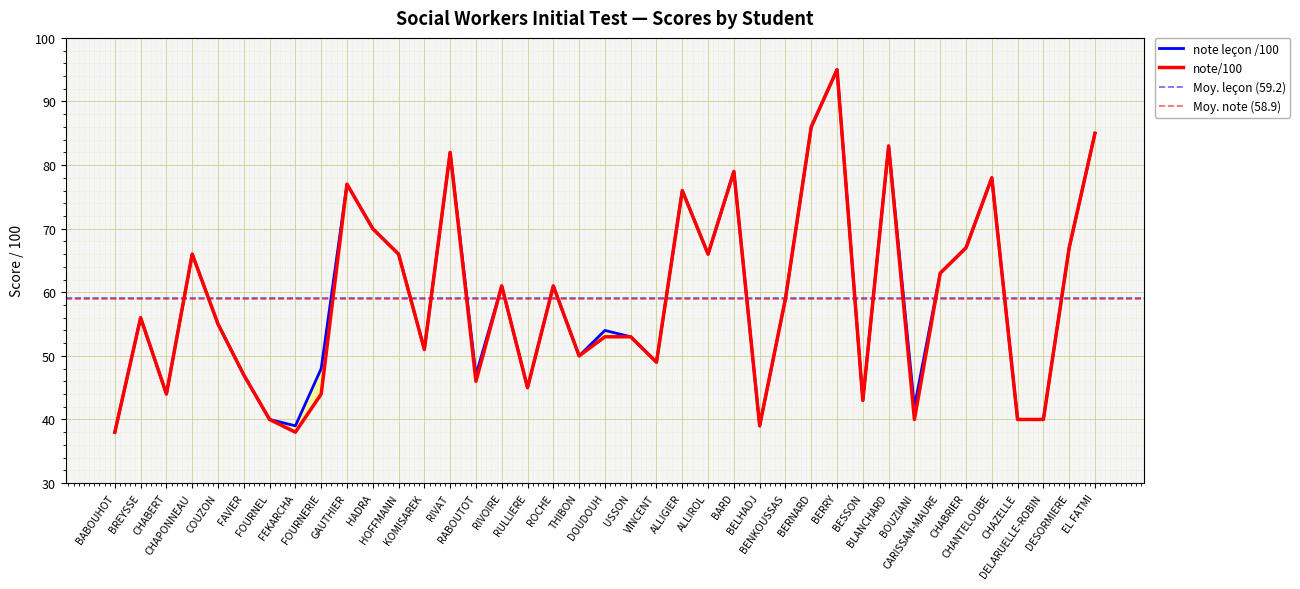

What is the smallest value displayed?

38